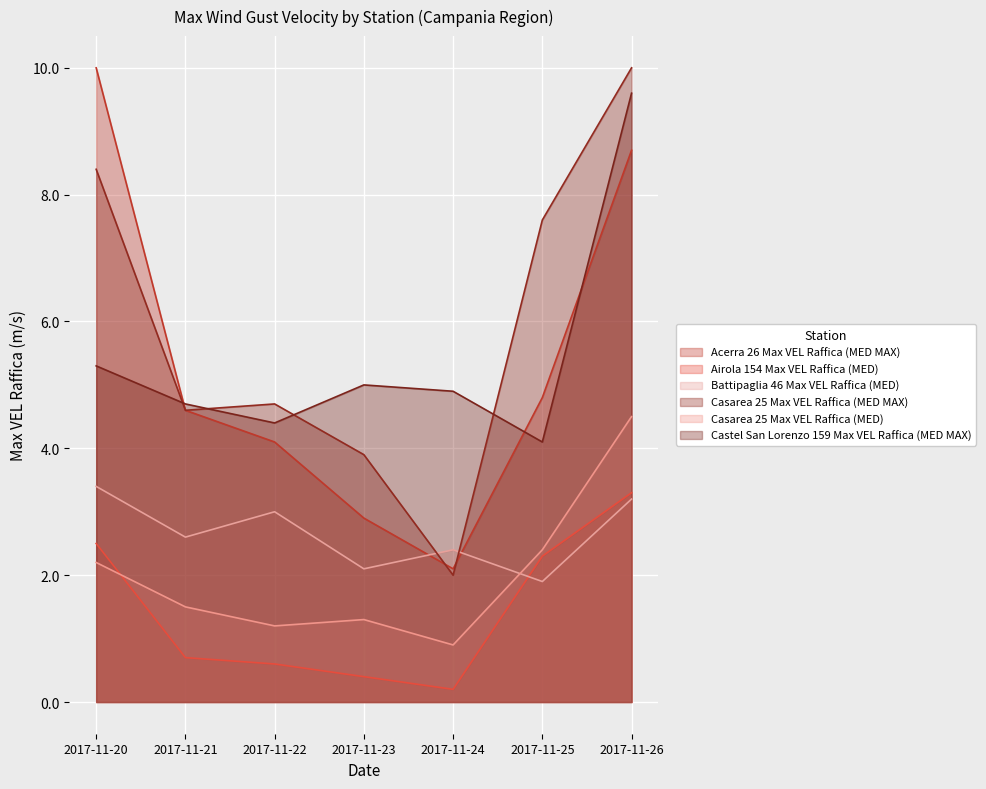

What is the value of the Casarea 25 Max VEL Raffica (MED) point at the 4th from the left?

1.3